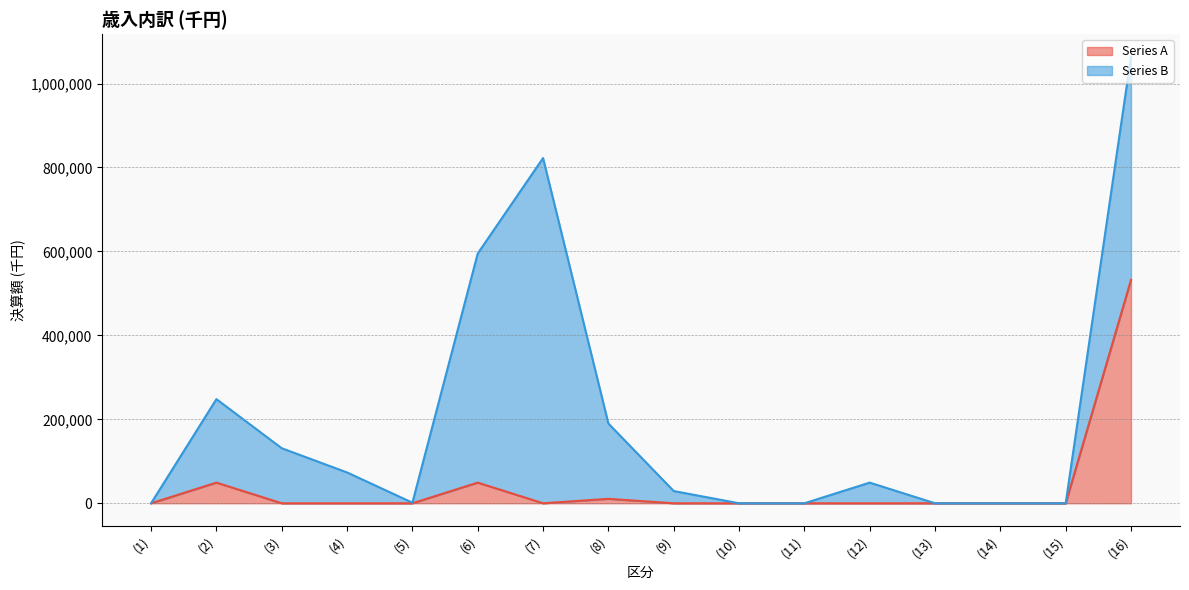

What is the label of the 16th point from the right?

(1)